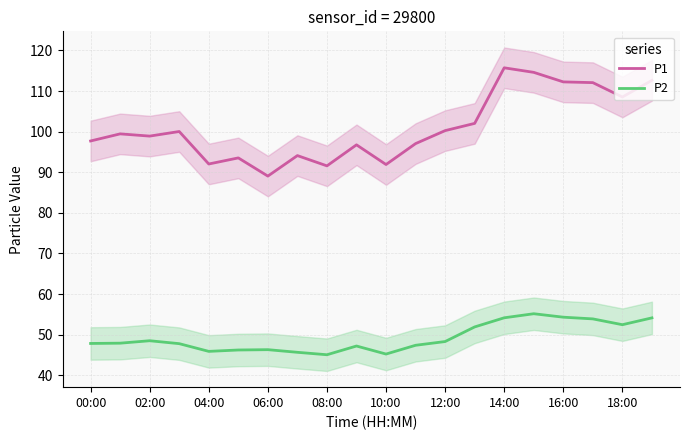

What is the minimum value shown in the chart?

45.0